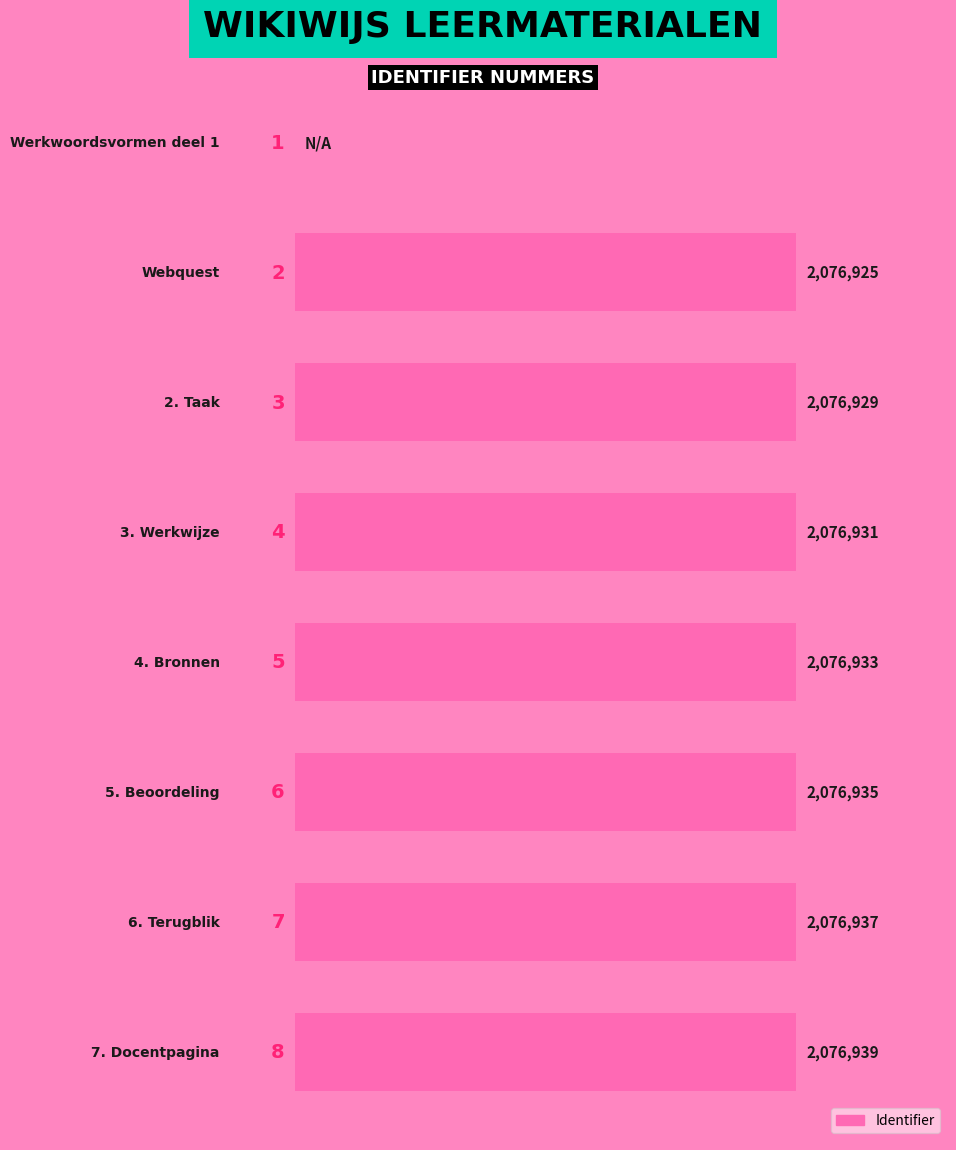

Are the bars horizontal?

Yes